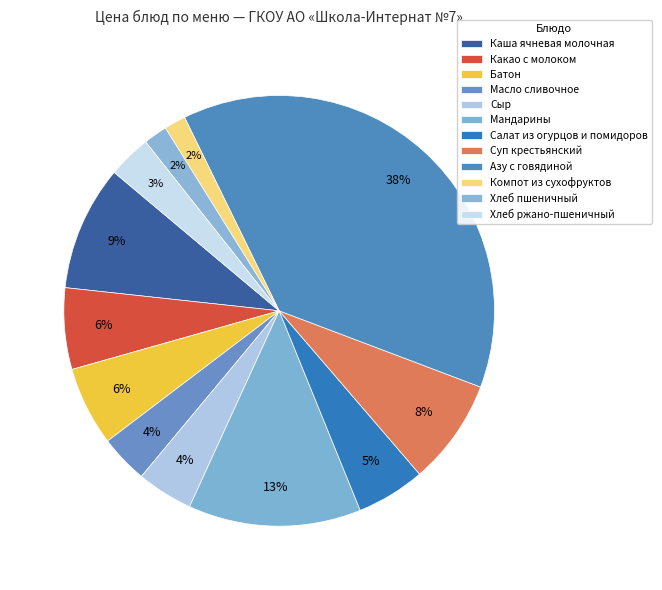

What is the ratio of the value at Масло сливочное to the value at Батон?

0.6